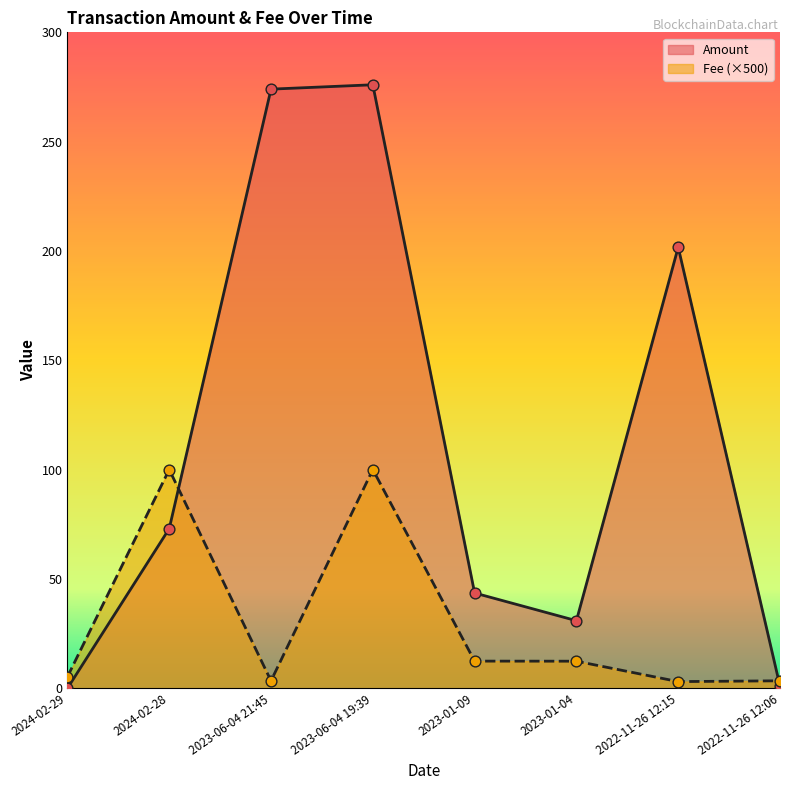

What is the total value across all series at 2023-01-04?

43.3